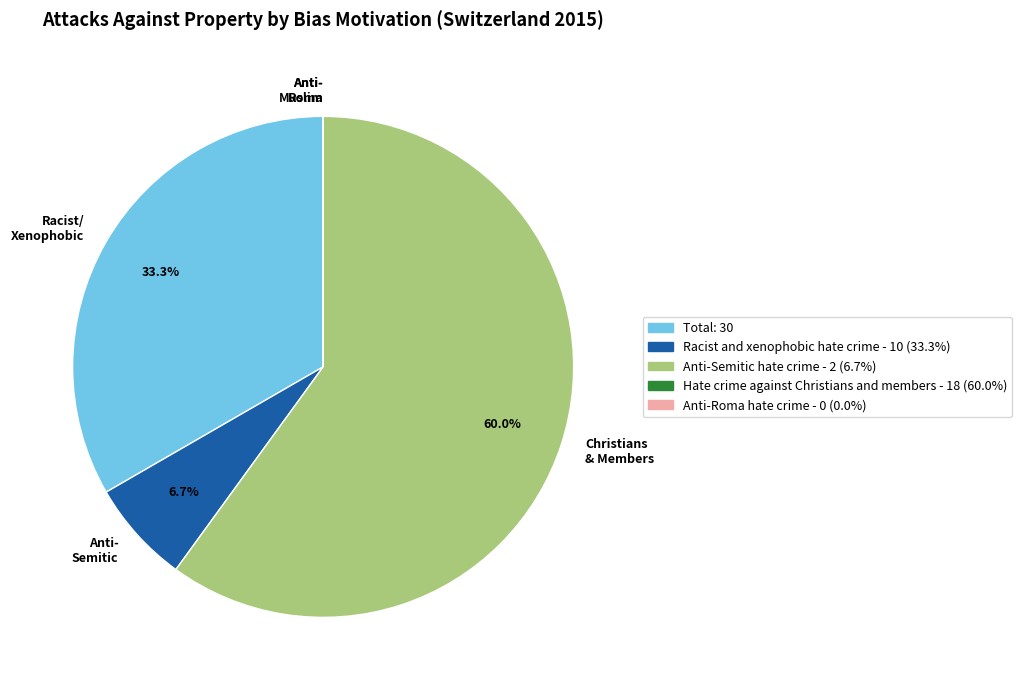

Combined, what portion of the pie is Christians & Members and Racist/ Xenophobic?

93.3%